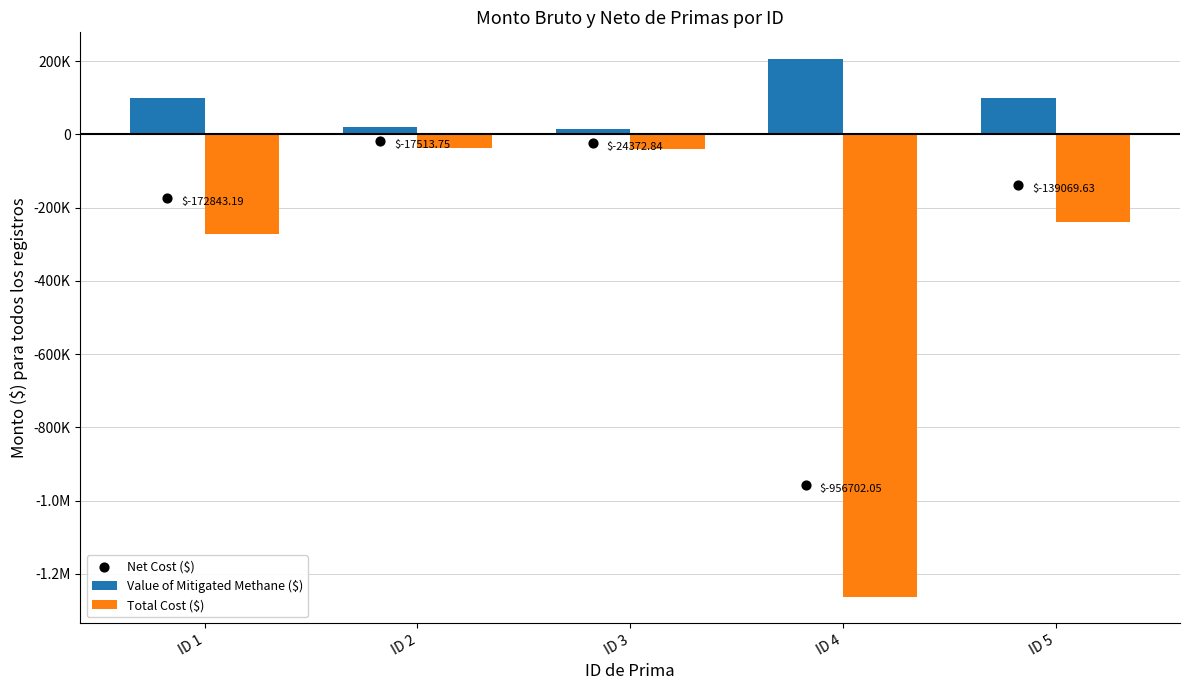

At which category is the sum across all series the highest?

ID 2